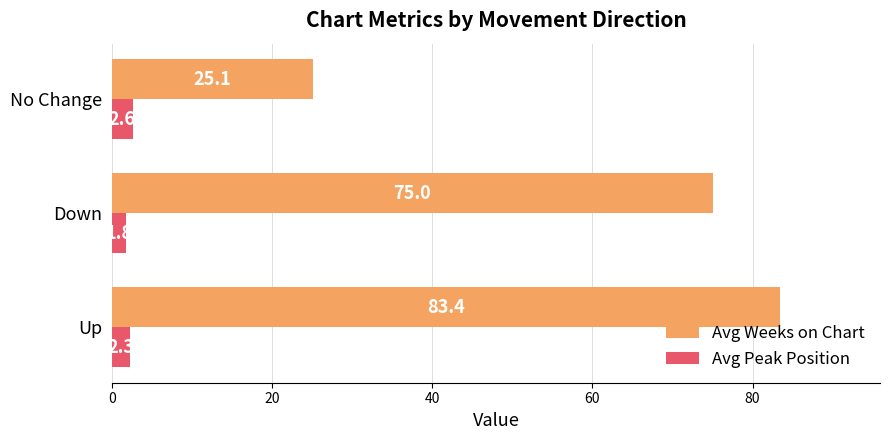

What is the maximum value shown in the chart?

83.4